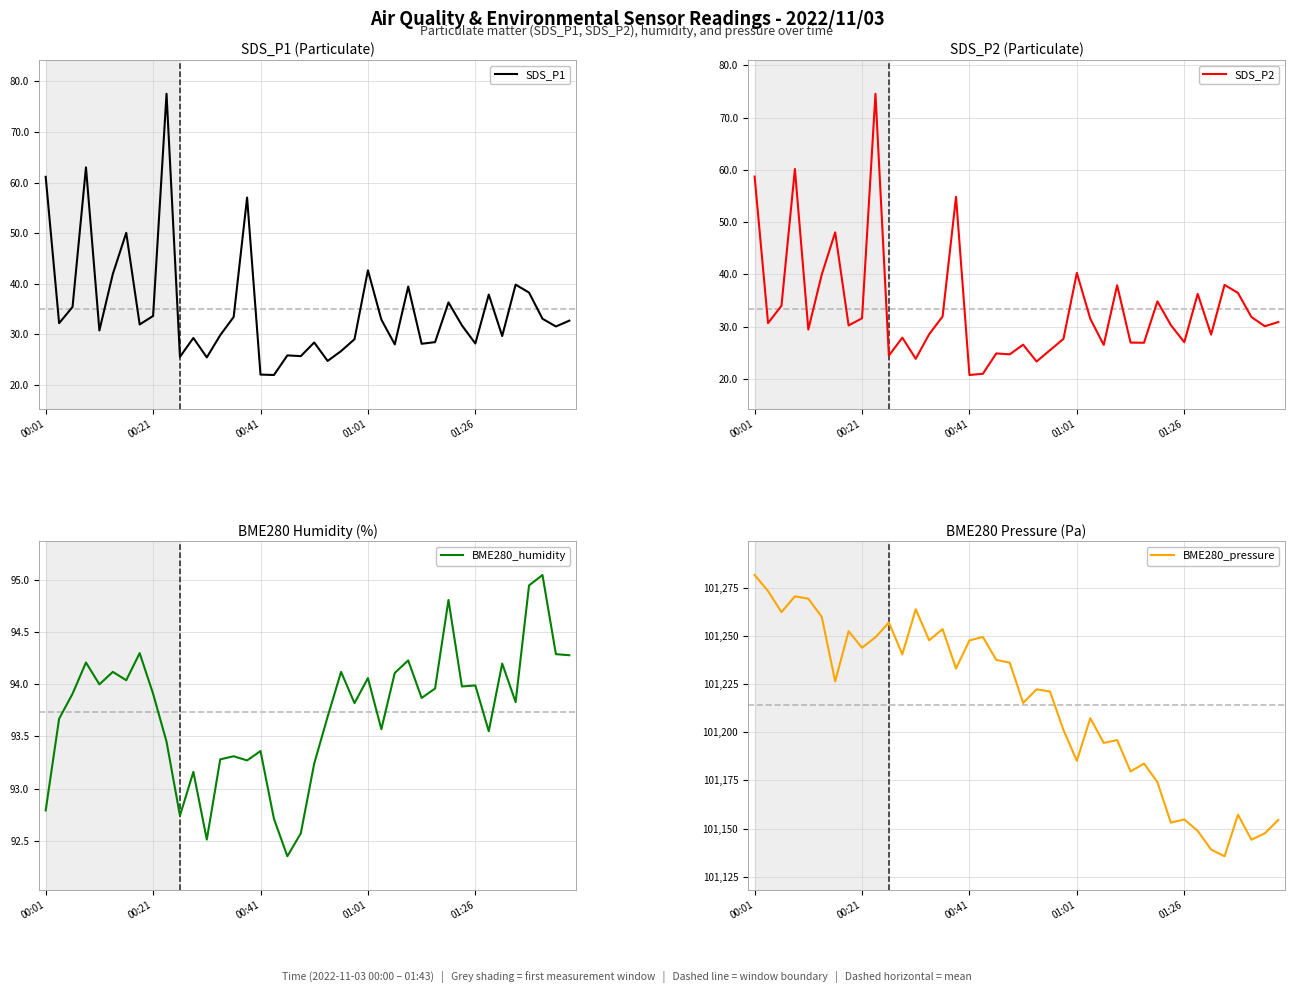

What is the sum of all SDS_P2 values?

1337.6